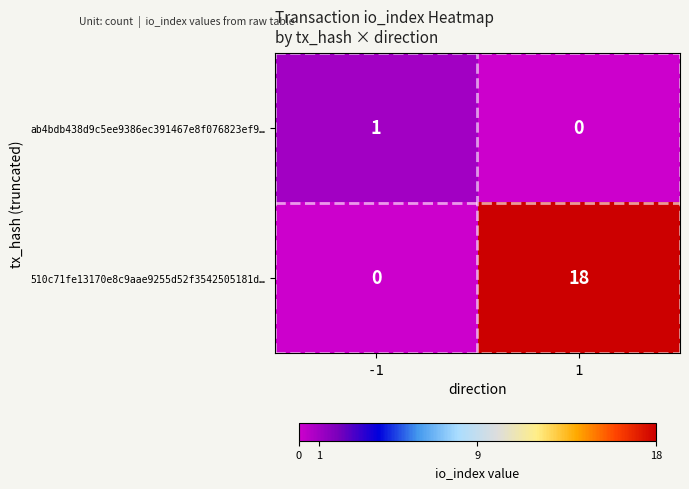

What is the sum of all 510c71fe13170e8c9aae9255d52f3542505181d… values?

18